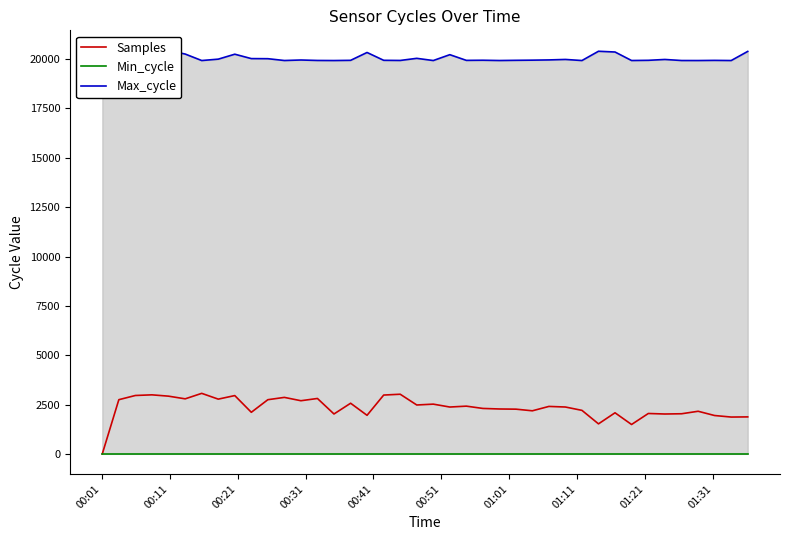

What is the highest value of the Samples series?

3086.2